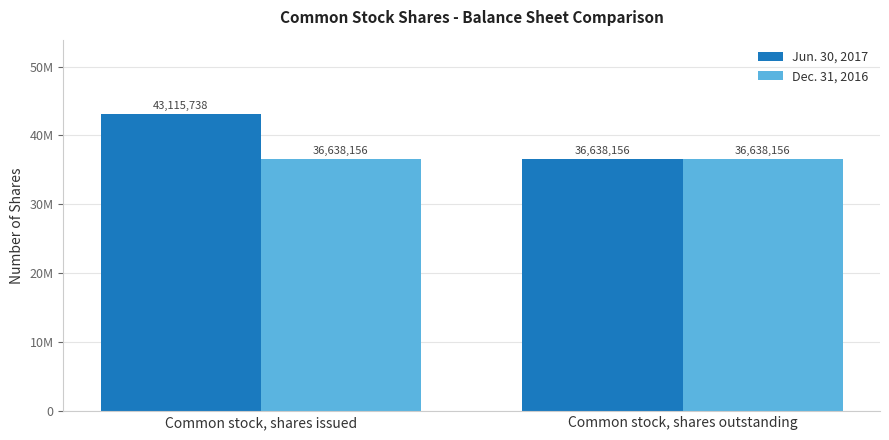

Are the bars horizontal?

No